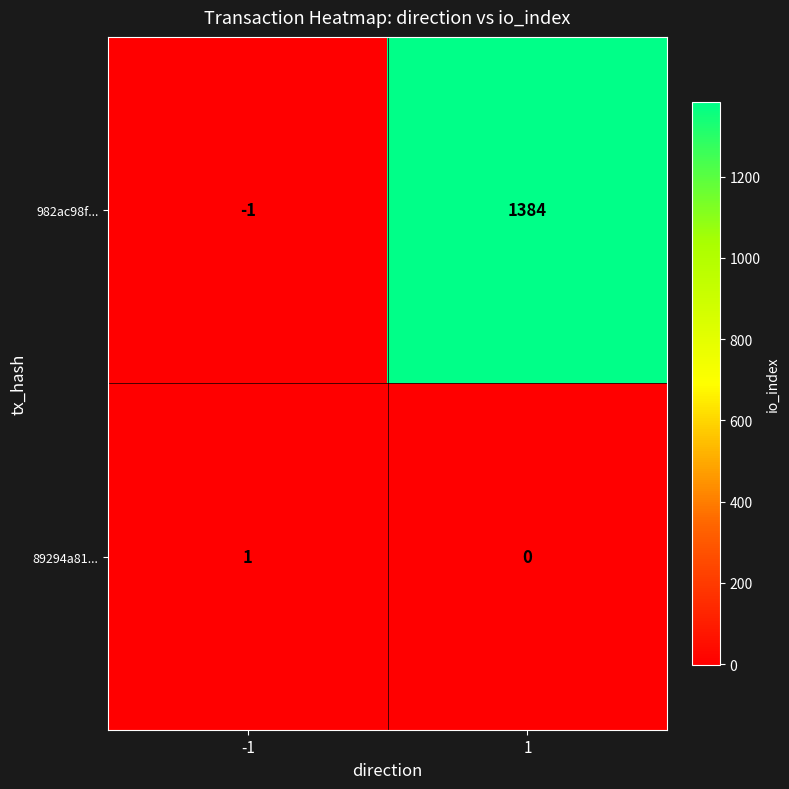

Which series has the widest spread of values?

982ac98f...